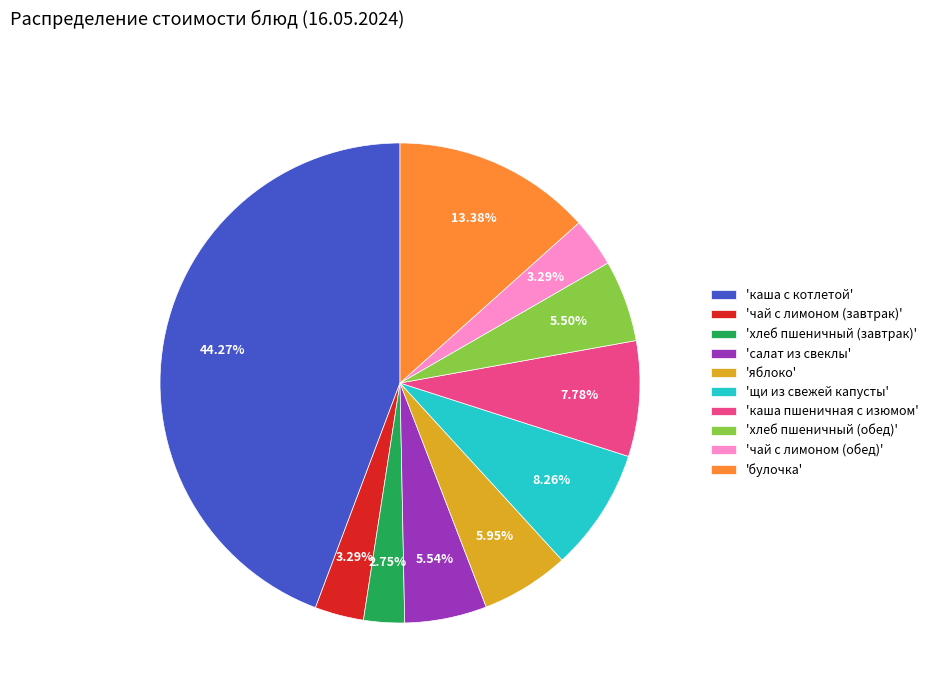

Between 'хлеб пшеничный (завтрак)' and 'каша с котлетой', which is larger?

'каша с котлетой'